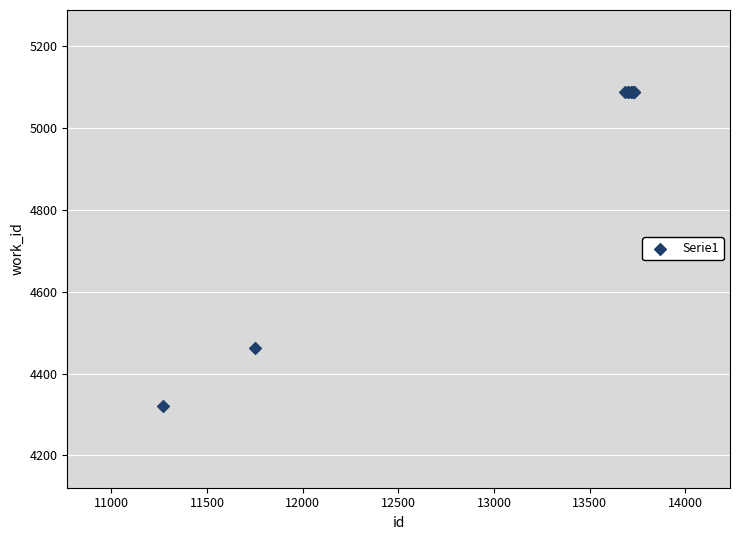

What Y value in the scatter plot is closest to 4704?

4462